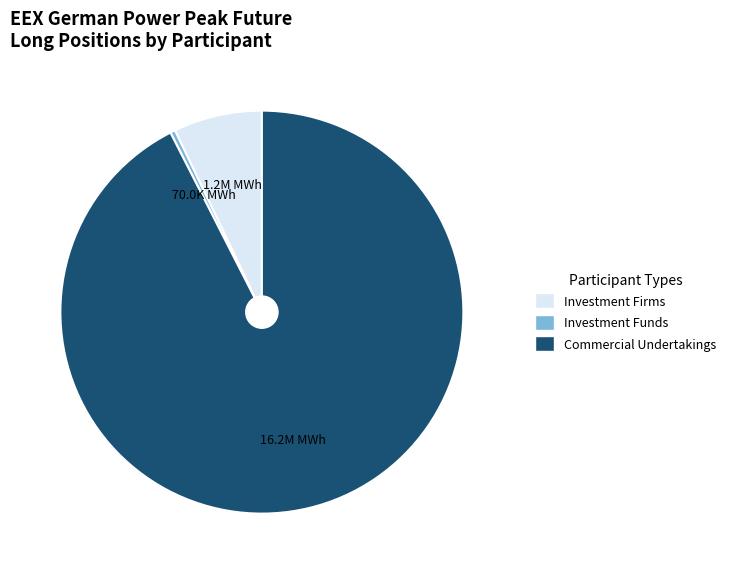

Rank the categories by value from lowest to highest.

Investment Funds, Investment Firms, Commercial Undertakings